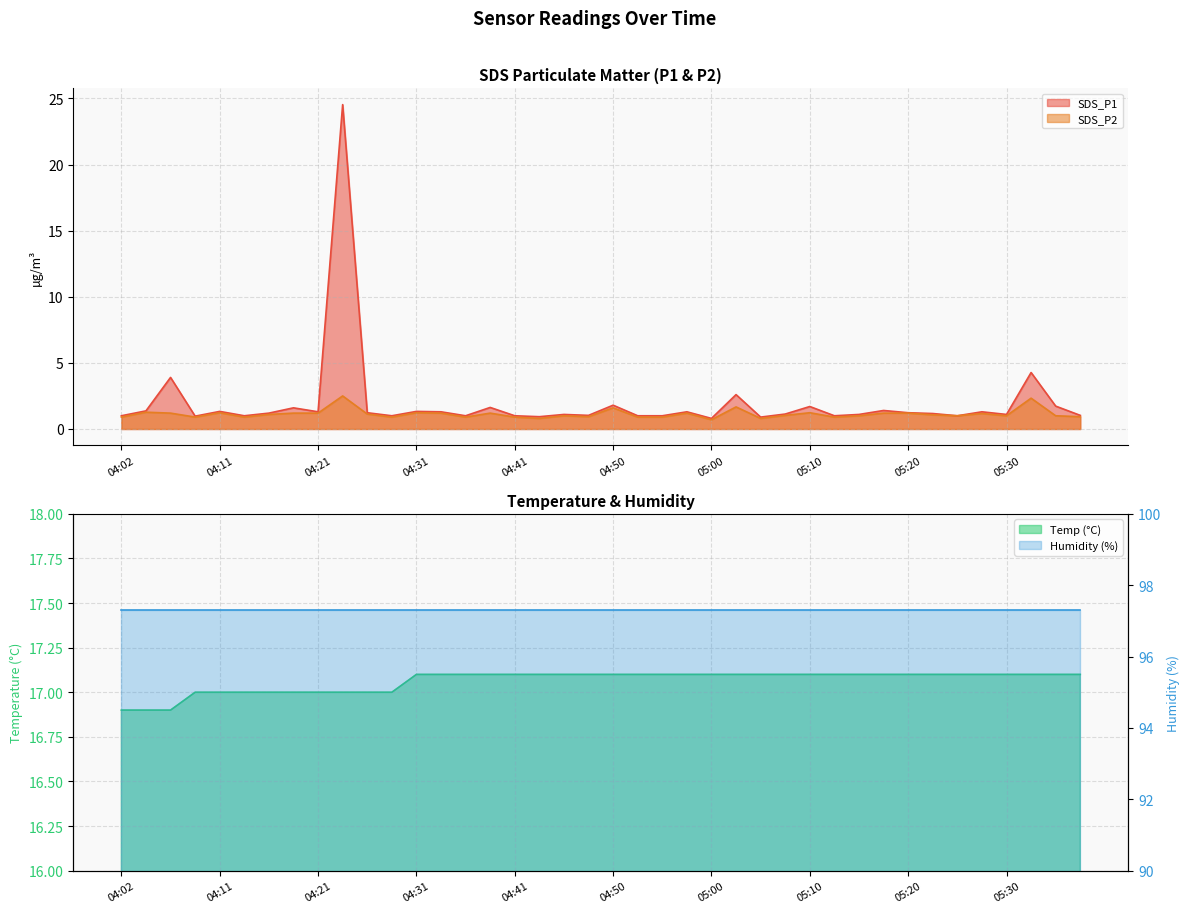

Which has a higher value, 04:23 or 04:16?

04:23